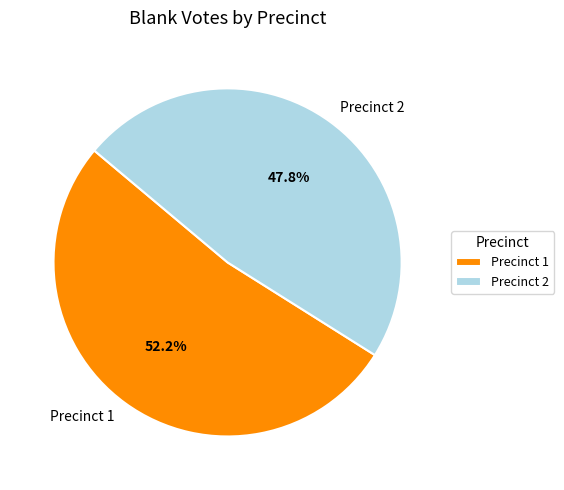

The Precinct 2 slice represents 48% of the pie. True or false?

True